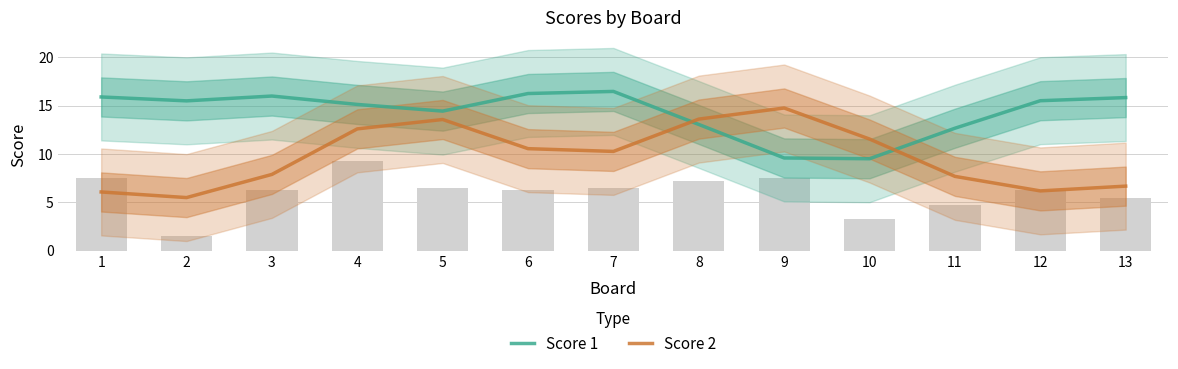

Which series has the widest spread of values?

Score 2